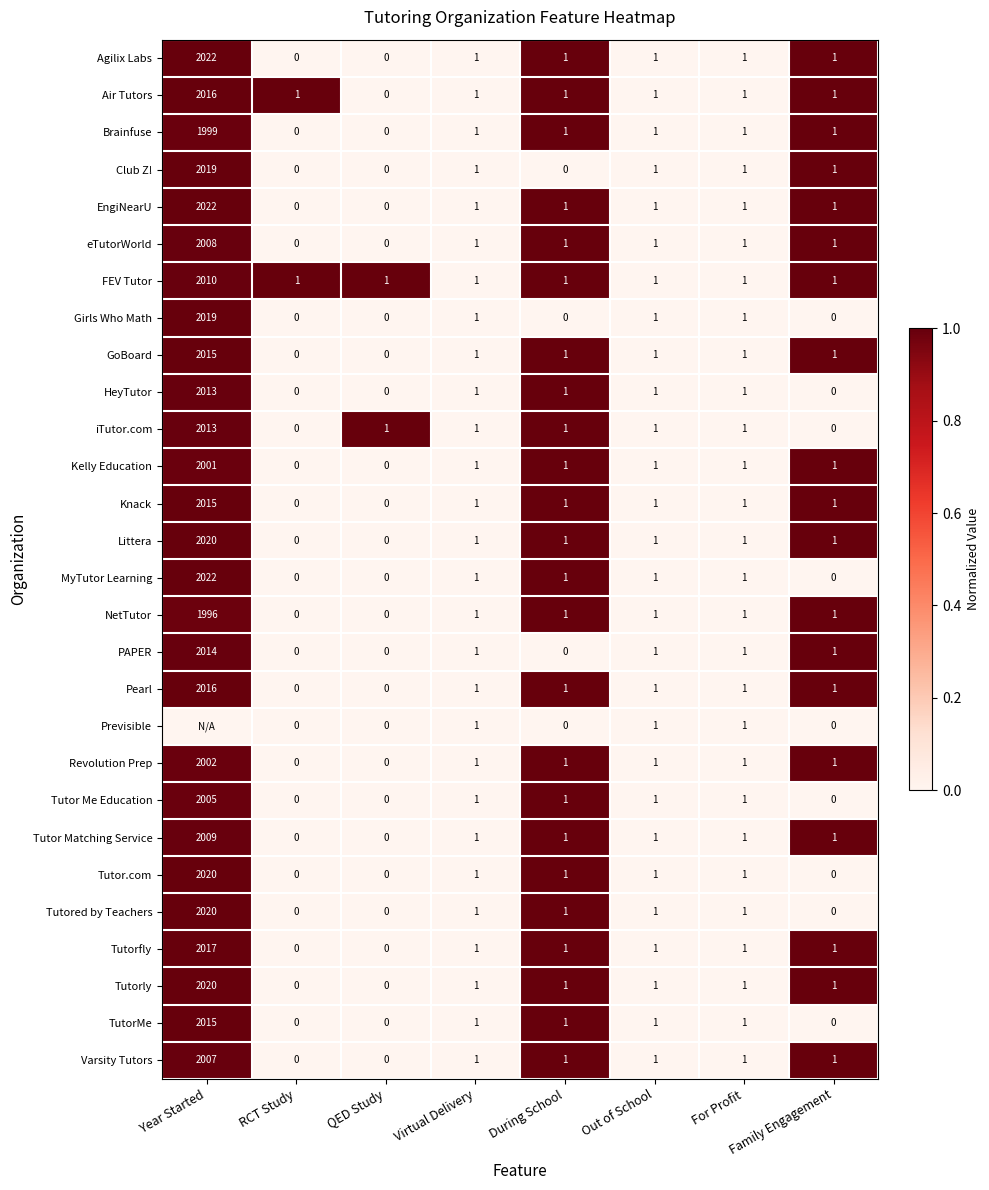

At which label does Tutored by Teachers reach its peak?

Year Started